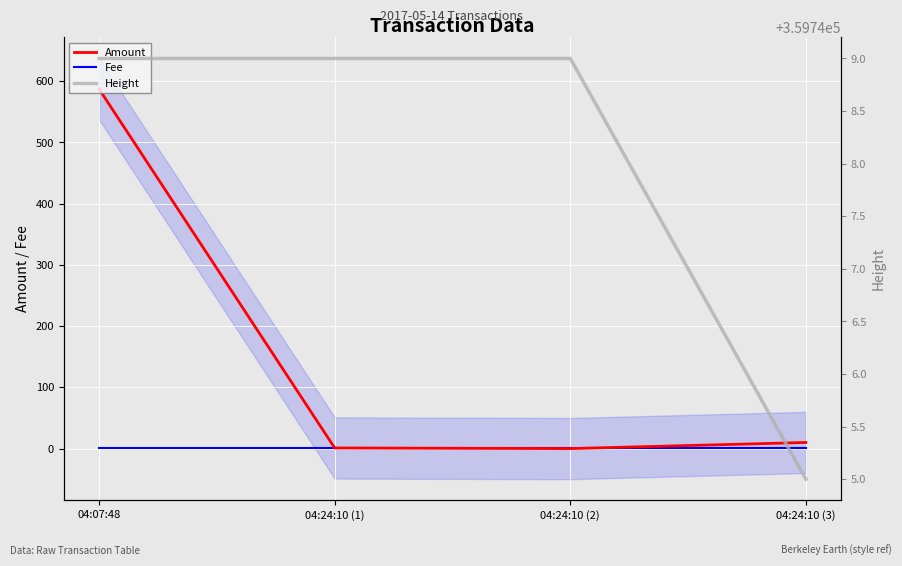

What is the sum of all Fee values?

4.0